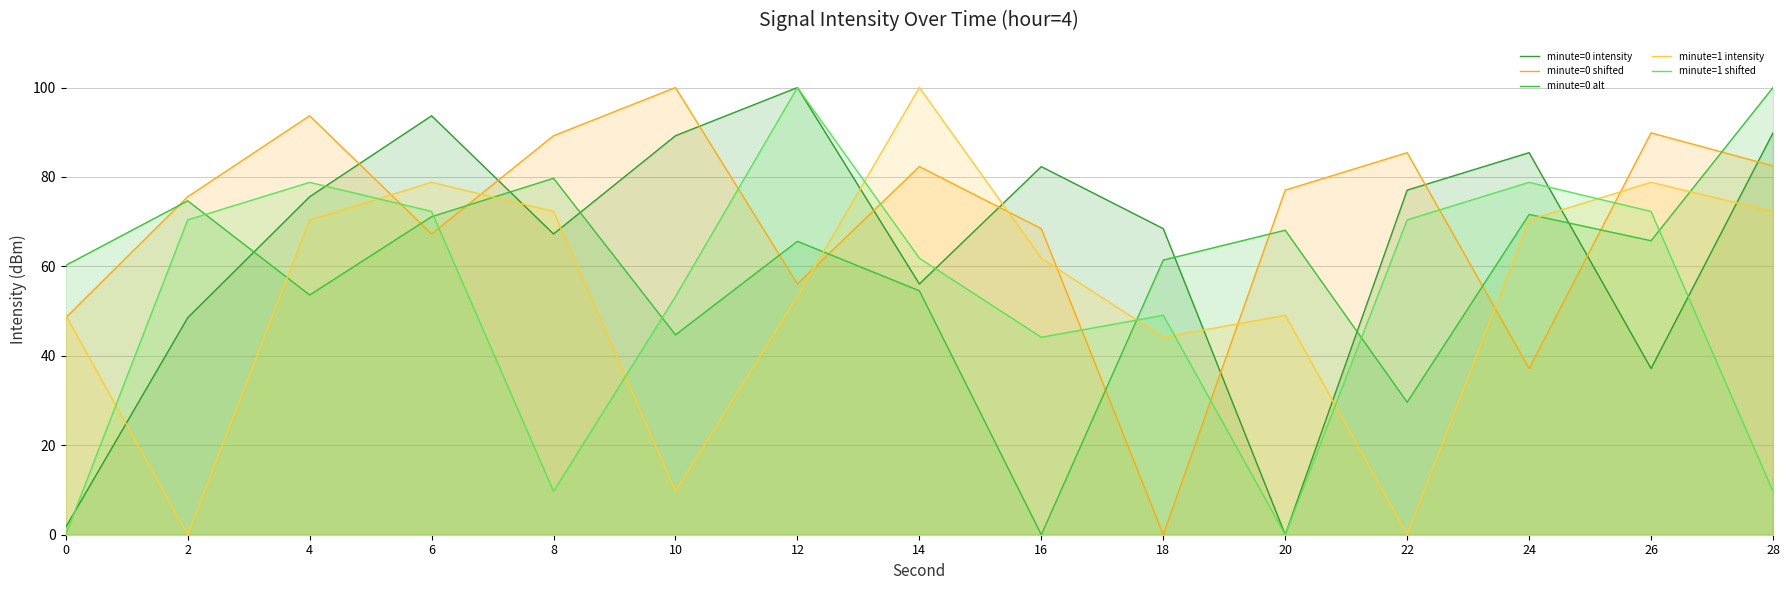

The value of minute=1 shifted at 10 is 27.3. True or false?

False